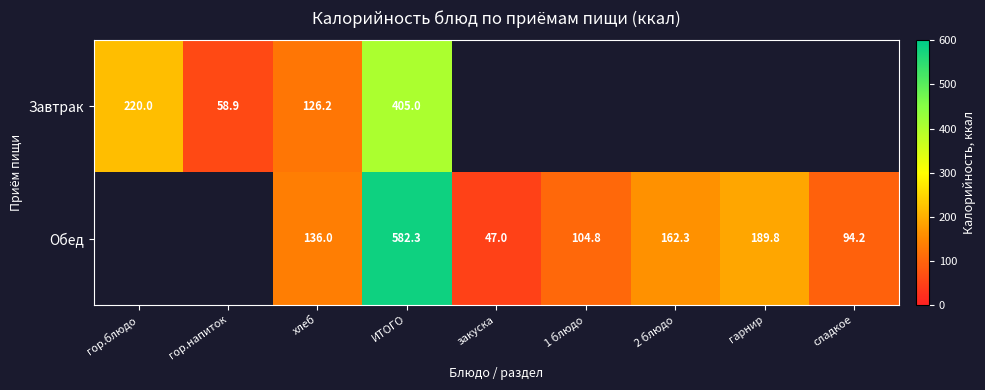

What is the difference between the Обед values at гарнир and ИТОГО?

392.5